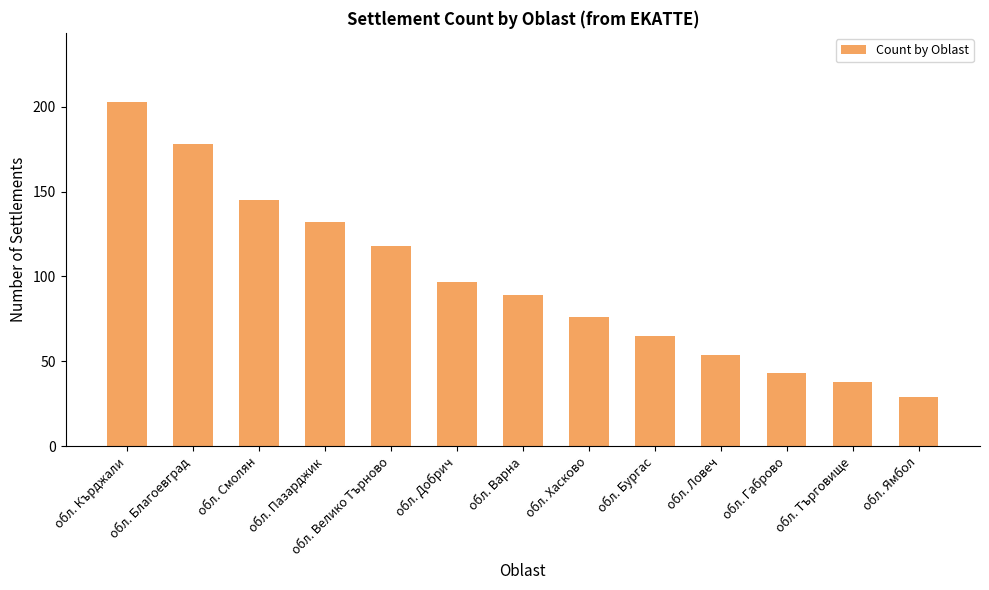

What is the greatest value displayed?

203